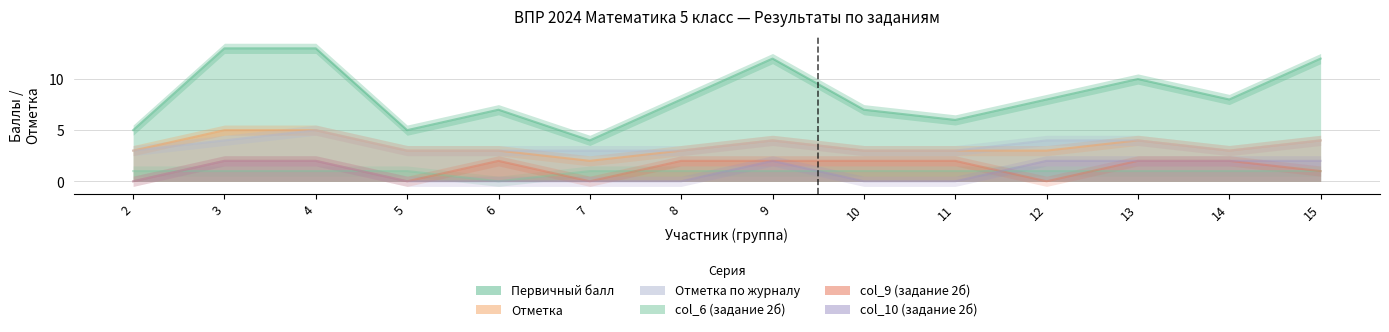

What are all the series names shown in the legend?

Первичный балл, Отметка, Отметка по журналу, col_6 (задание 2б), col_9 (задание 2б), col_10 (задание 2б)